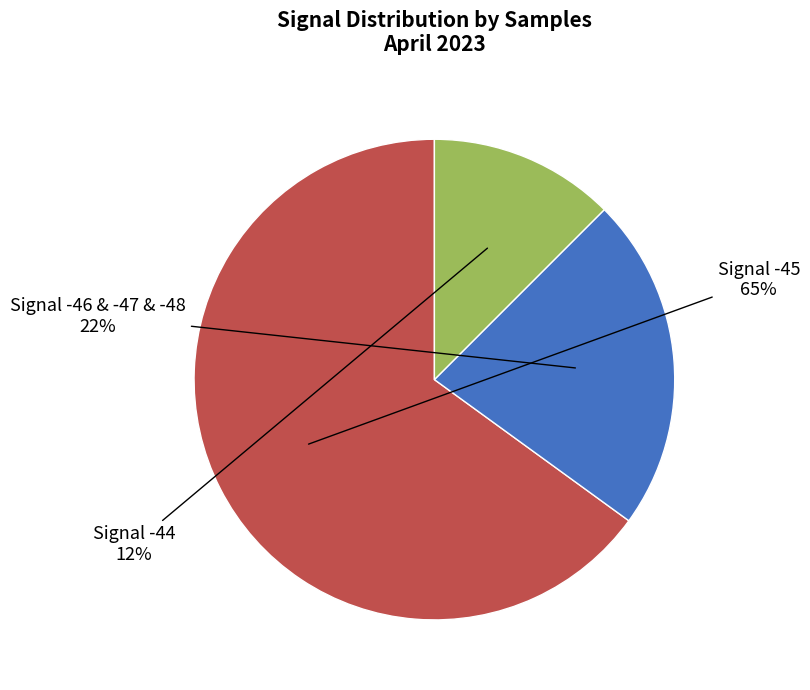

How many slices are in this pie chart?

3